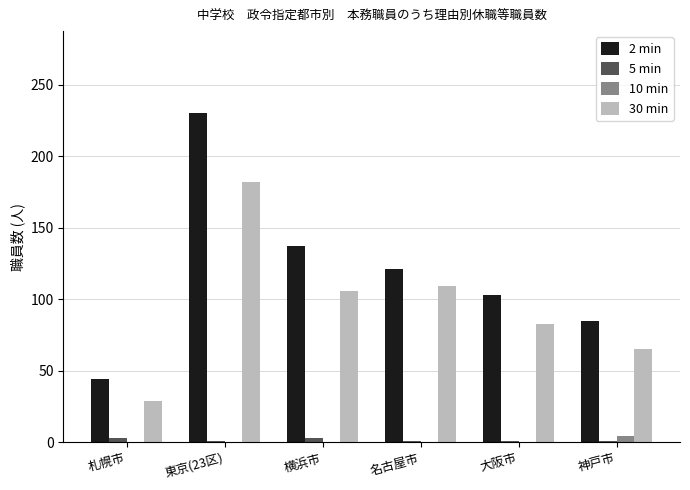

What value does the 30 min series have at 横浜市, to the nearest 50?

100